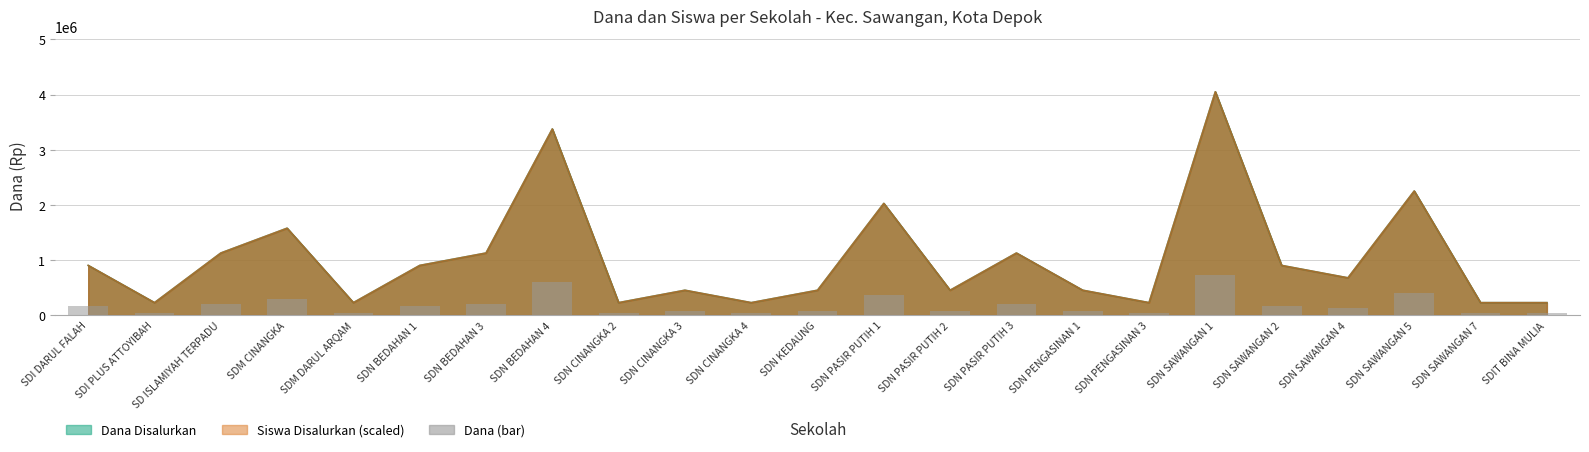

What is the value of the 15th bar from the left?

202500